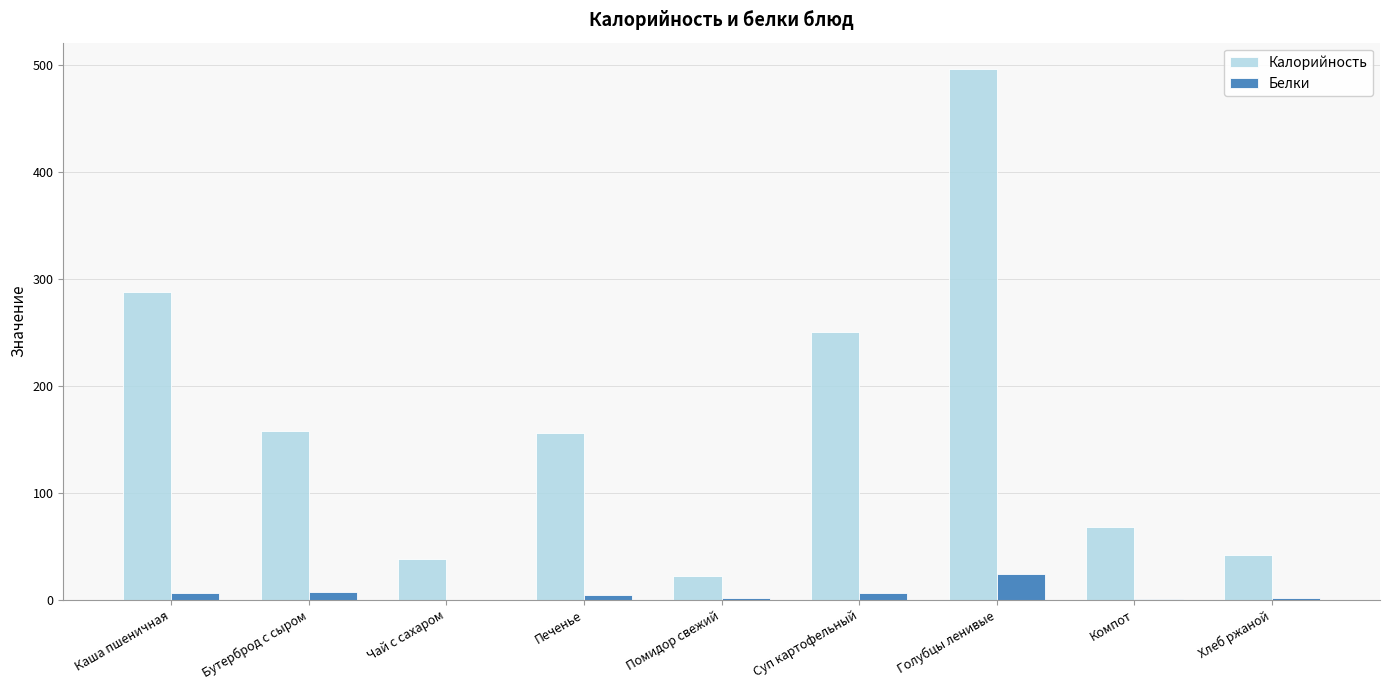

Which series changed the most between Каша пшеничная and Печенье?

Калорийность